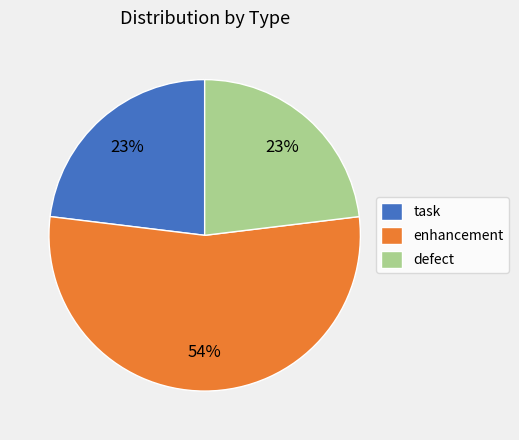

To the nearest percent, what portion does enhancement represent?

54%